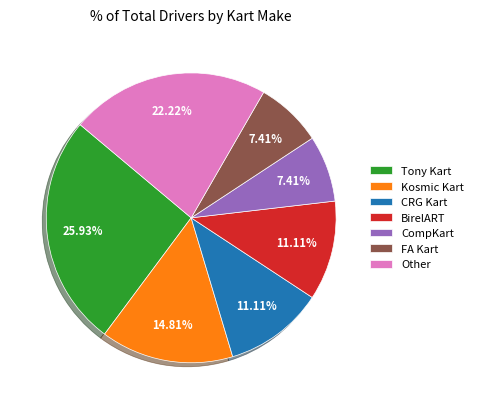

True or false: BirelART accounts for 25% of the total.

False